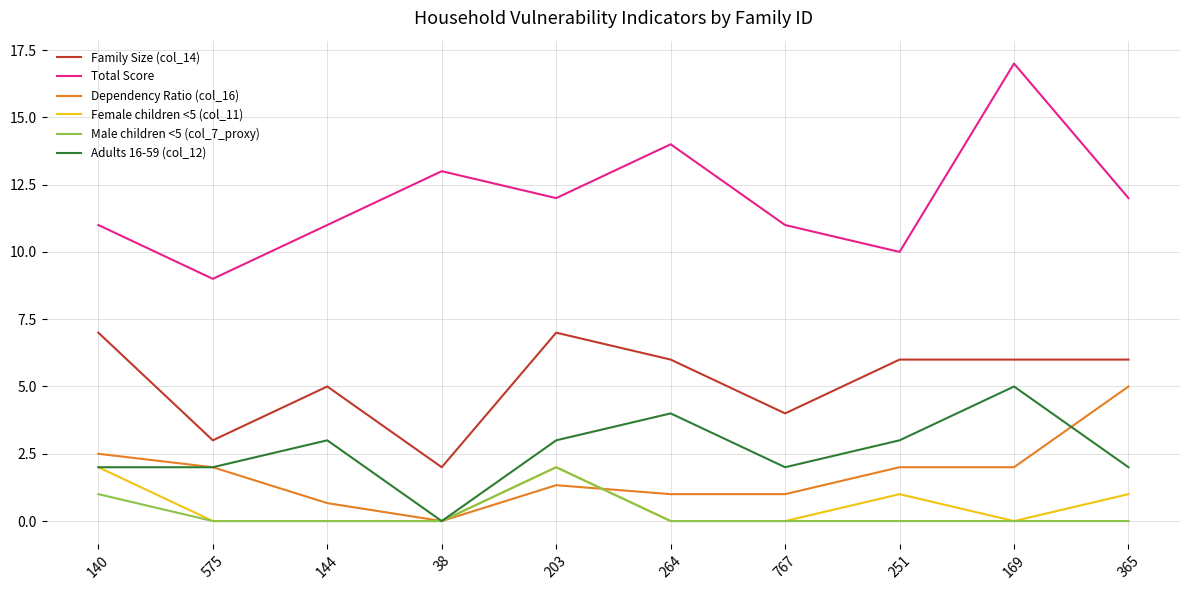

In Family Size (col_14), how many points are lower than both neighbors (excluding endpoints)?

3